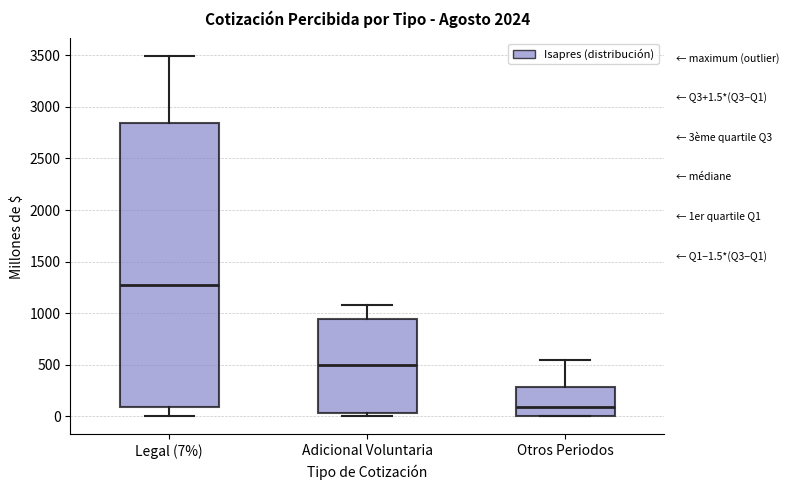

Which box has the lowest median line?

Otros Periodos